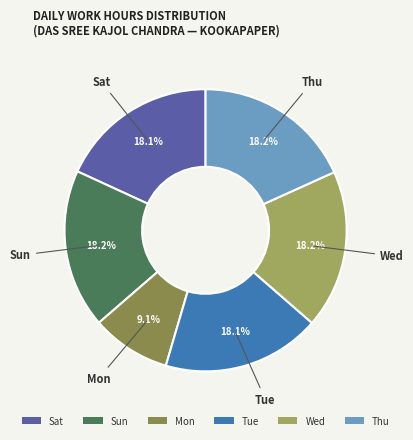

To the nearest percent, what is the average slice percentage?

17%